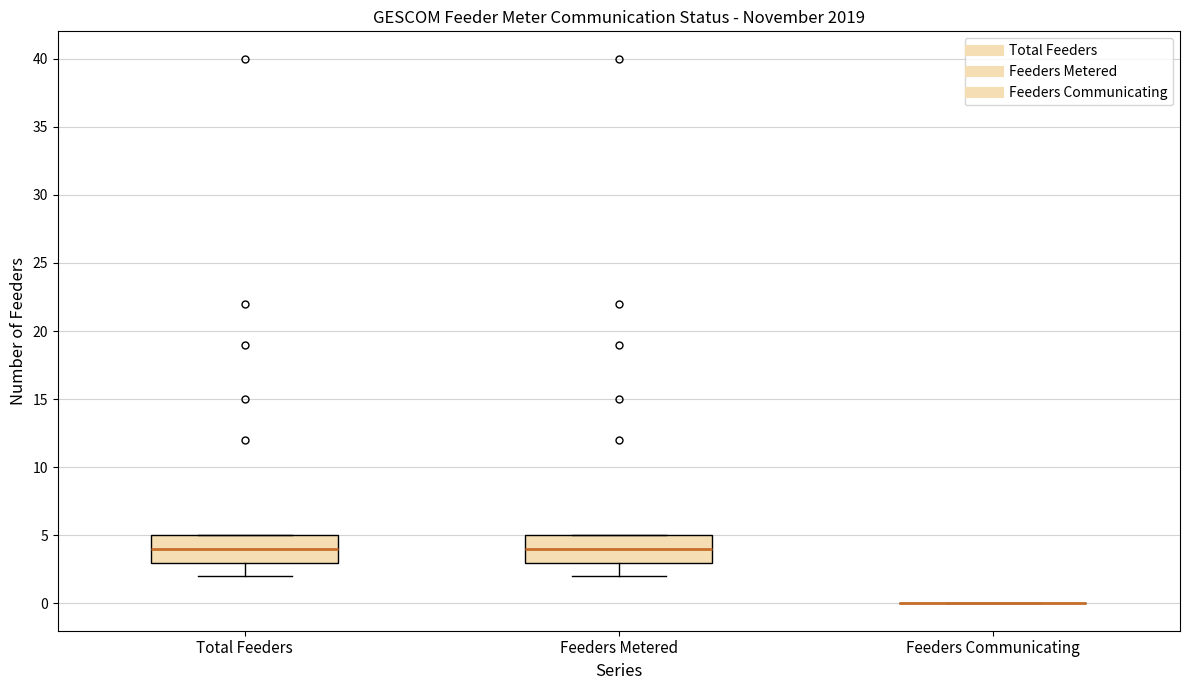

Where is the upper edge of the box for Feeders Metered on the y-axis? The values are not printed on the chart, so give them approximately, as read against the axis.

5